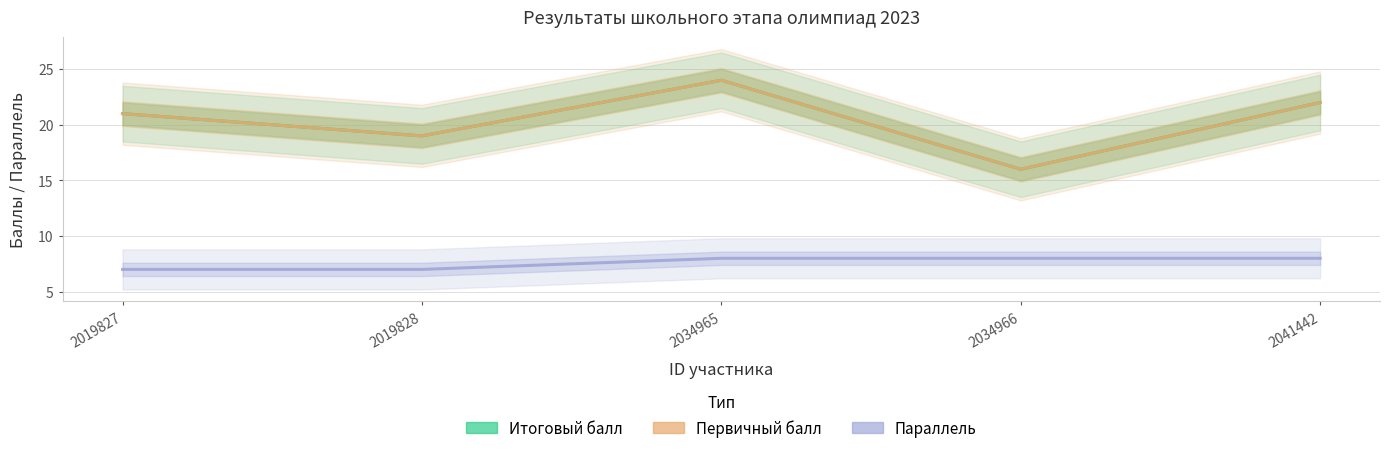

What value does the Параллель series have at 2034965?

8